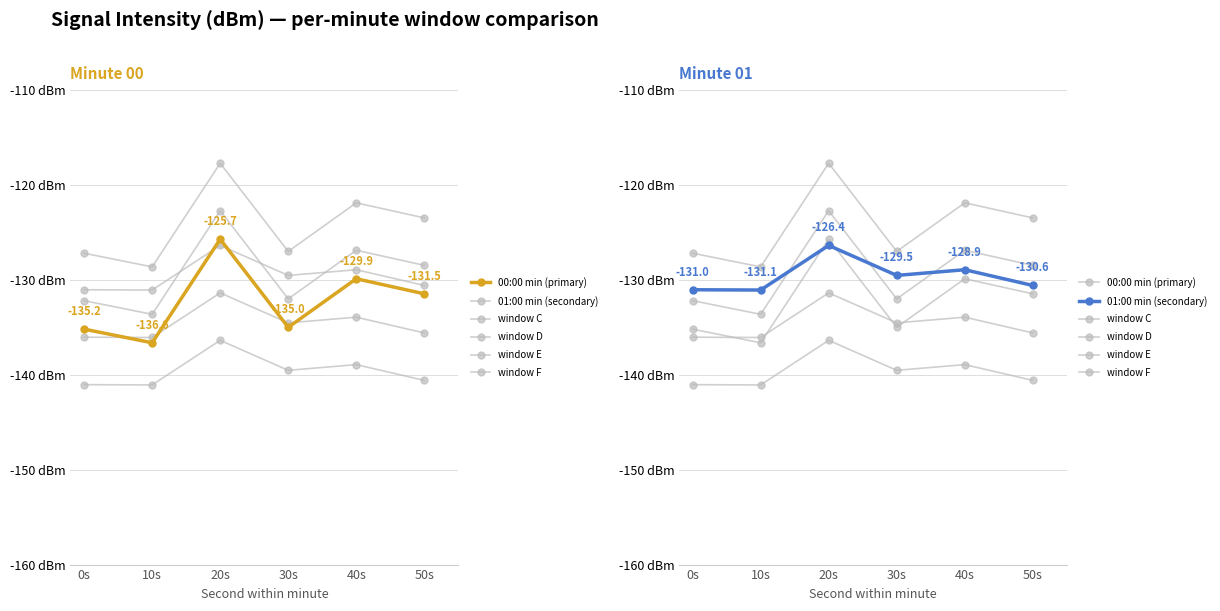

In window F, how many points are higher than both neighbors (excluding endpoints)?

2